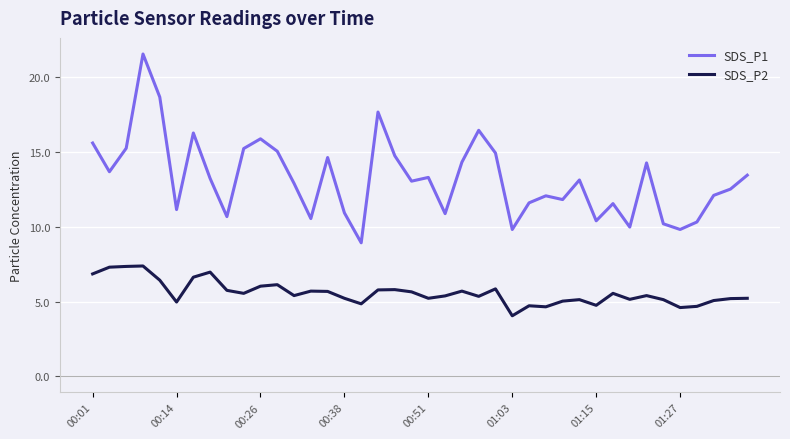

Rank the series by their maximum value, from highest to lowest.

SDS_P1, SDS_P2